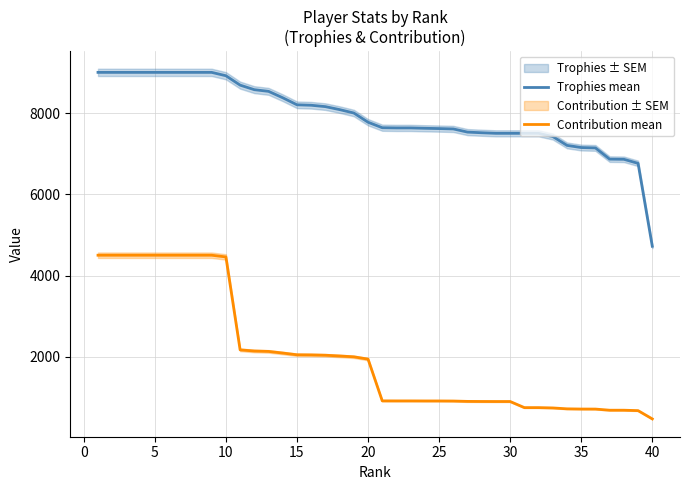

True or false: Contribution mean has more than 2 points higher than both neighbors.

False